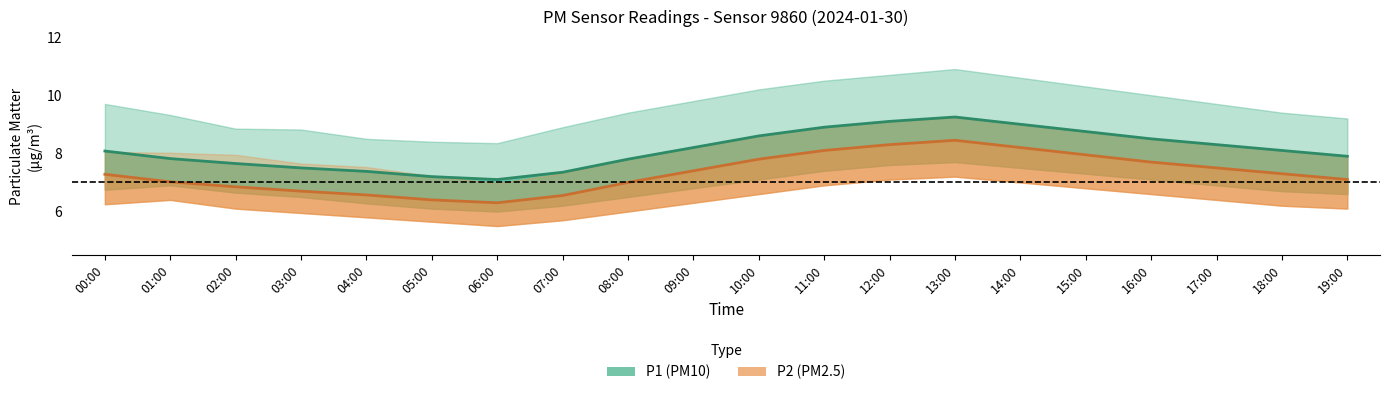

True or false: P1 and P2 intersect in this chart.

False